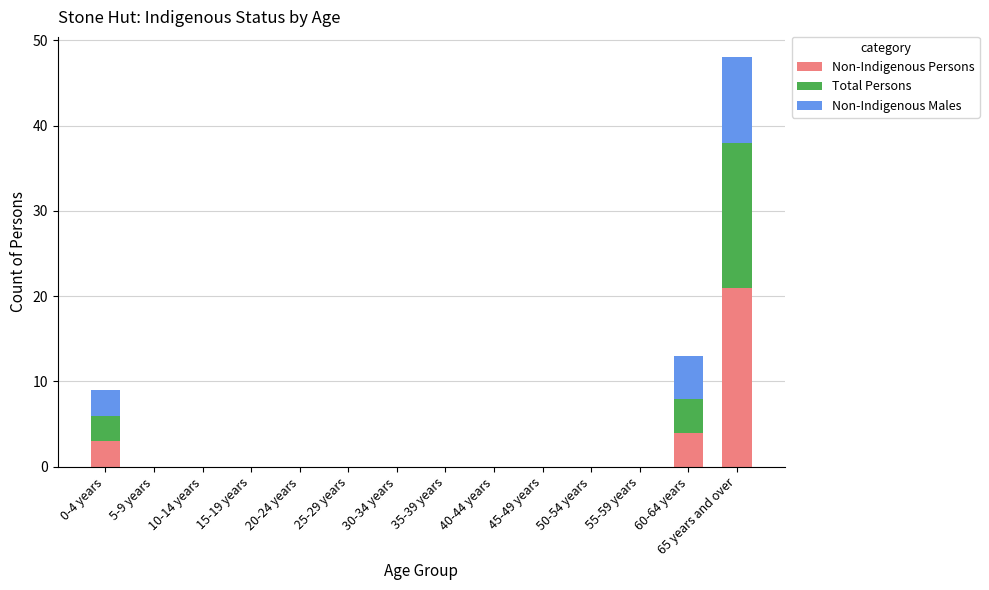

At which category is the sum across all series the highest?

65 years and over